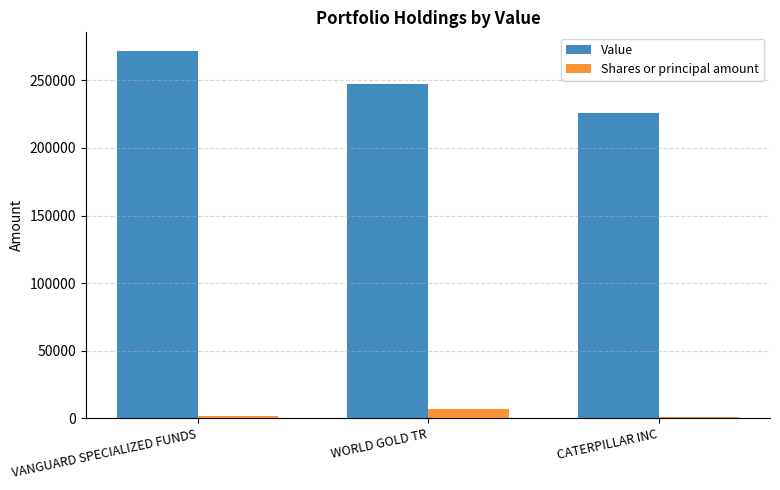

The Shares or principal amount series shows 6744 at WORLD GOLD TR. True or false?

True